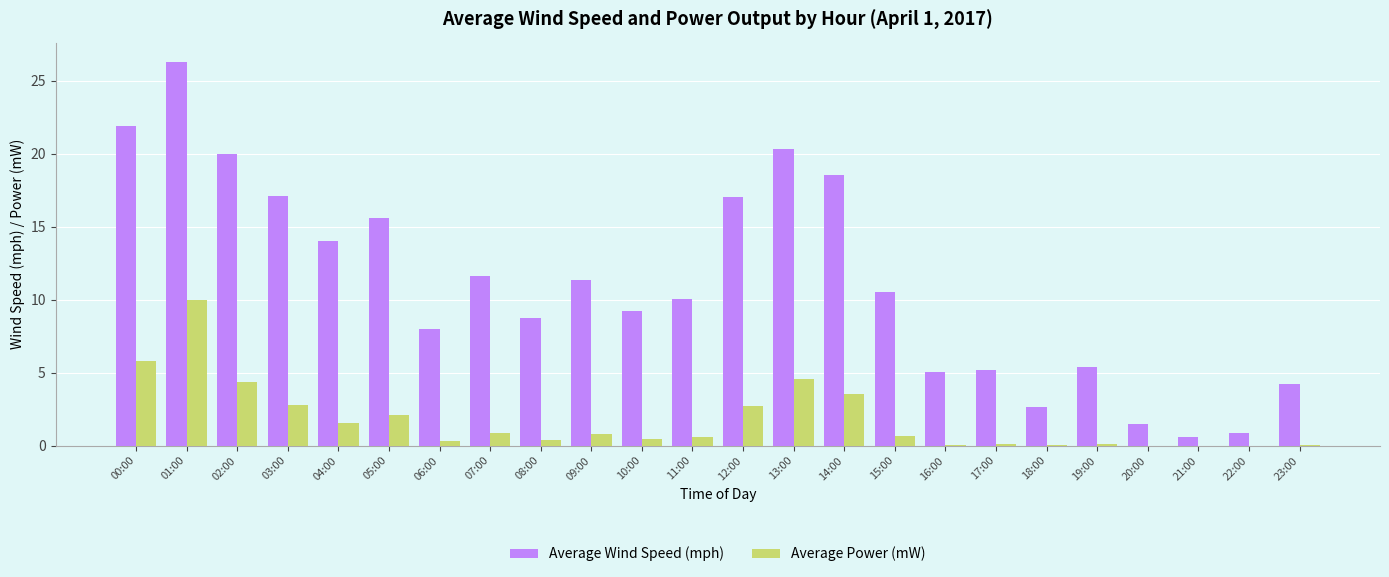

Which series has the widest spread of values?

Average Wind Speed (mph)